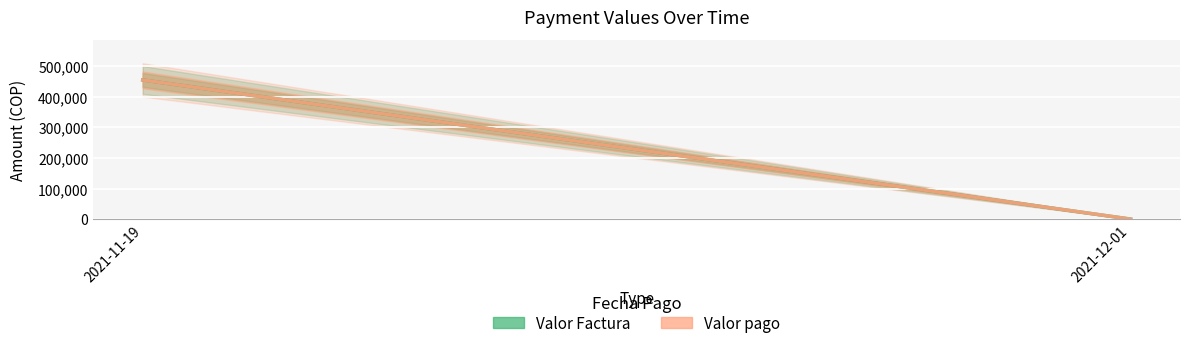

At which category is the sum across all series the highest?

2021-11-19